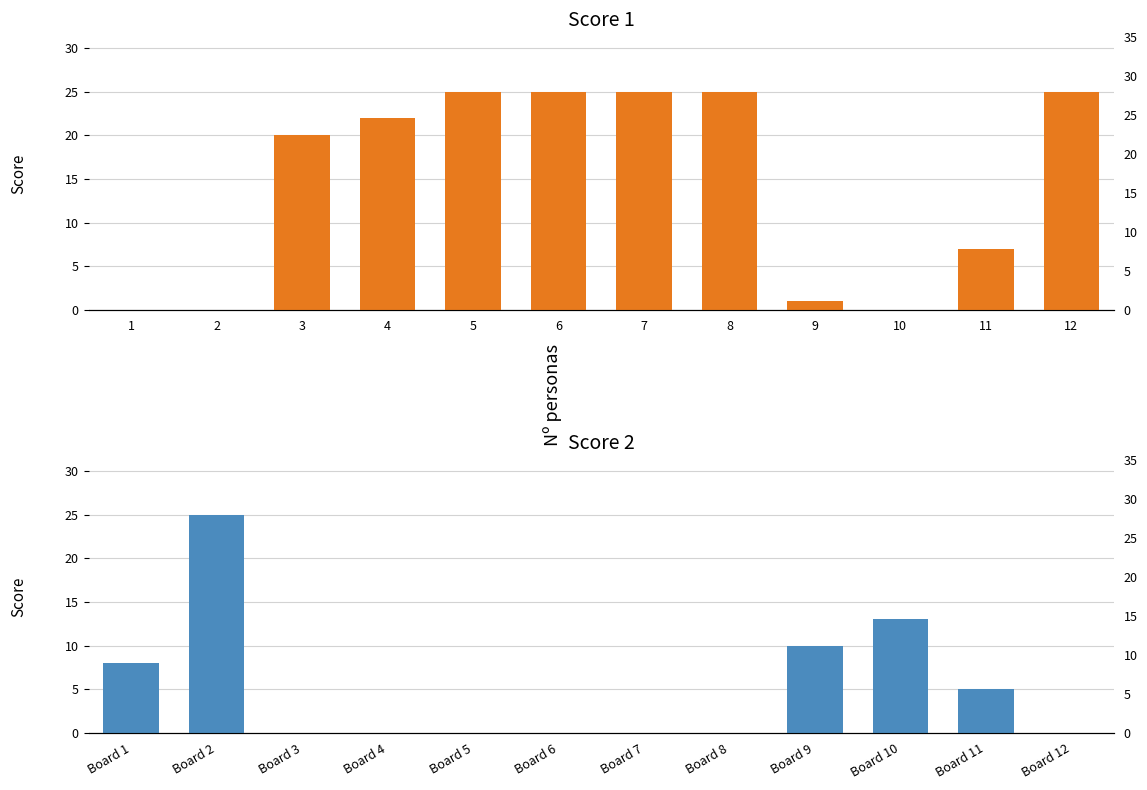

At which label is Score 2 closest to 12?

Board 10